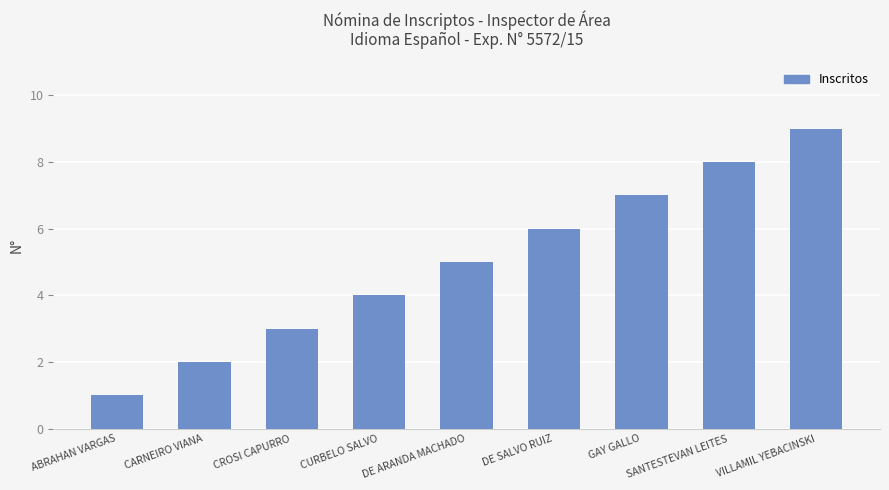

How many data points does each series have?

9